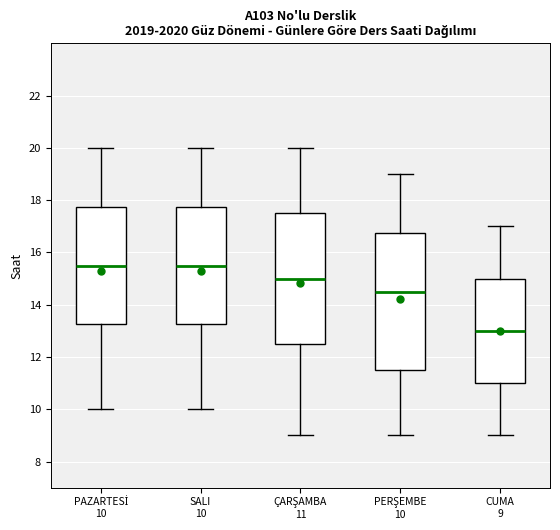

Comparing the boxes themselves (not the whiskers), which one is the tallest?

PERŞEMBE 10